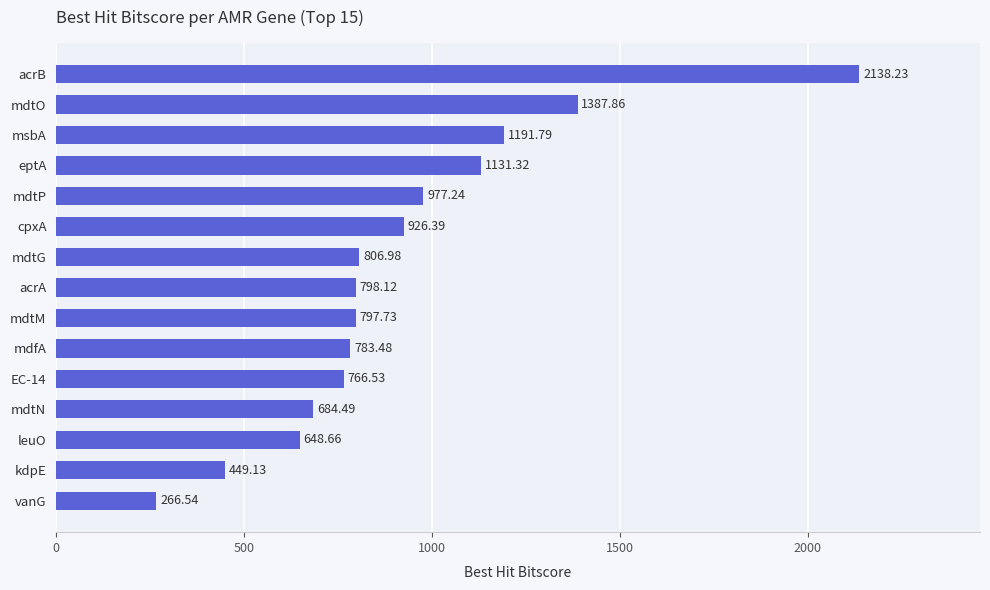

Where is the data nearest to the value 1202?

msbA